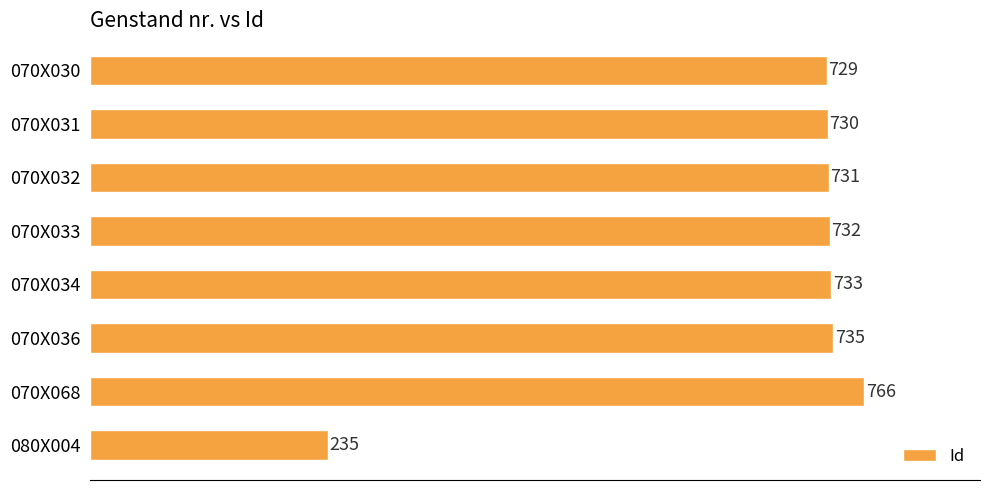

Reading top to bottom, list all the values displayed in this chart.

070X030=729	070X031=730	070X032=731	070X033=732	070X034=733	070X036=735	070X068=766	080X004=235